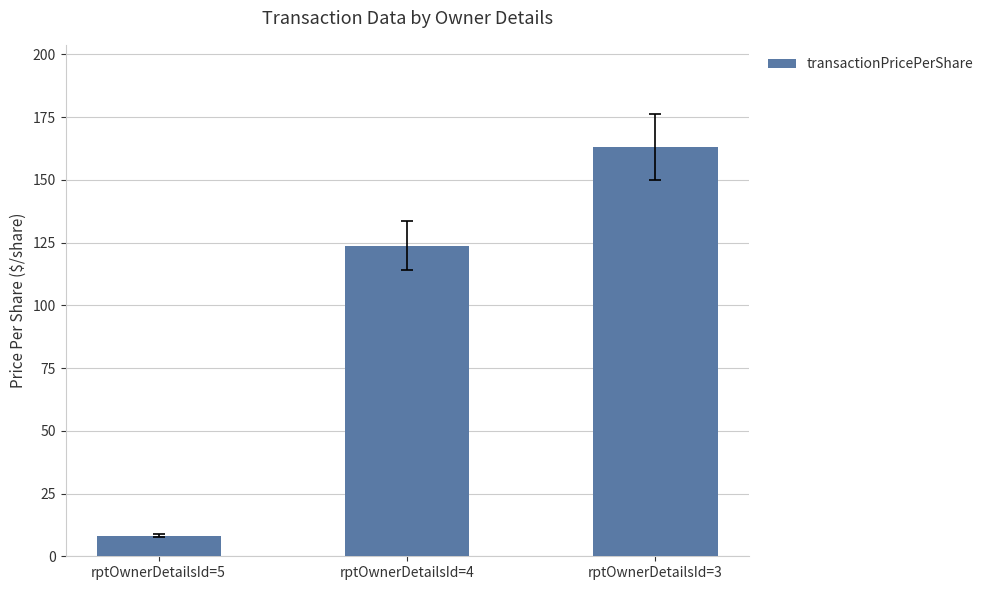

What is the difference between the maximum and minimum values?

154.9